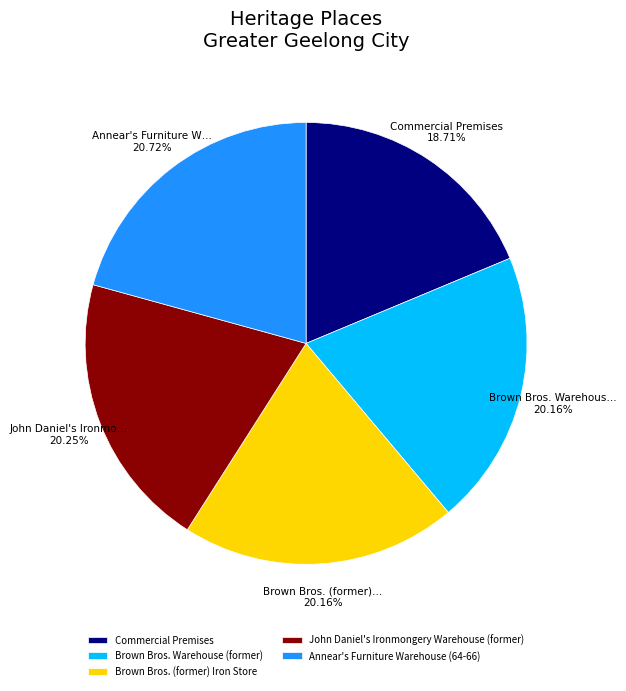

Does John Daniel's Ironmongery Warehouse (former) account for over 50% of the chart?

No